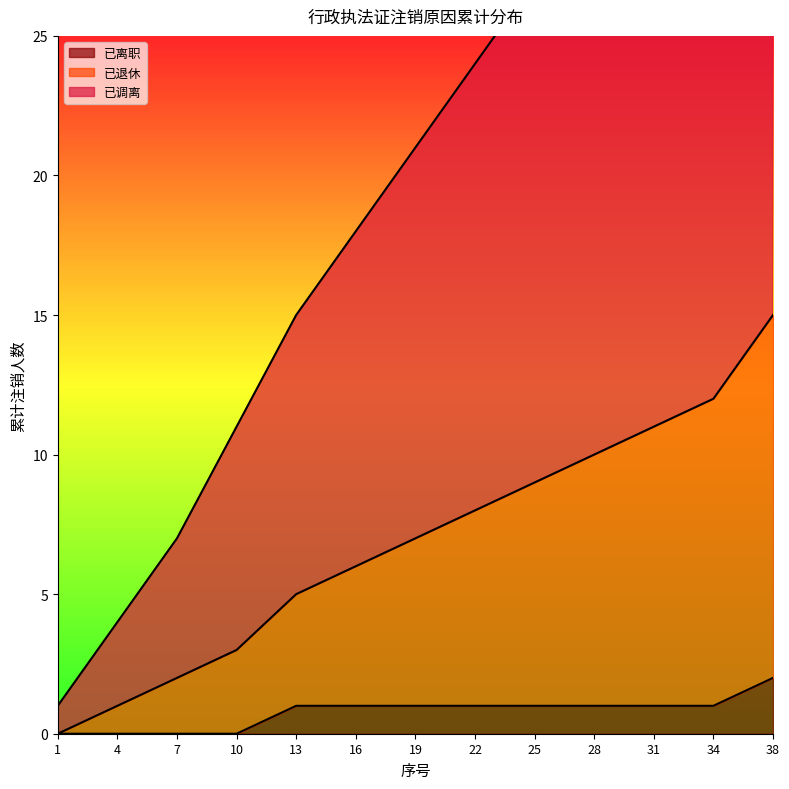

How many lines are shown in the chart?

3